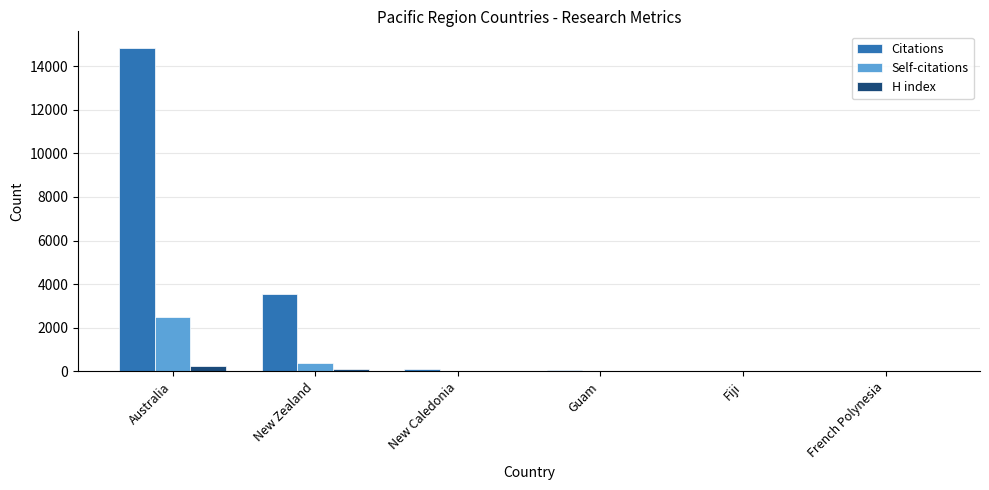

At which category does the chart reach its peak across all series?

Australia